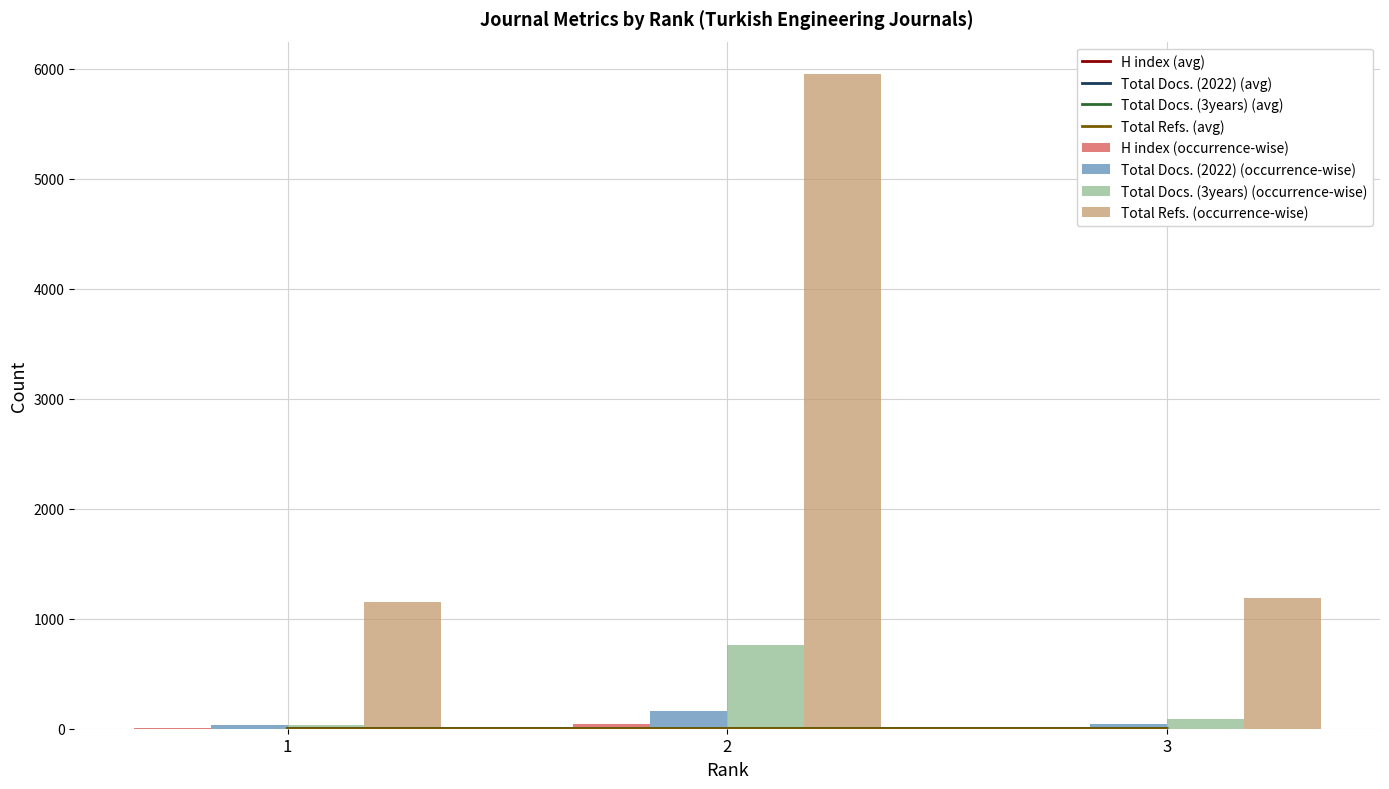

What is the difference between the maximum and second lowest values in the H index series?

0.4